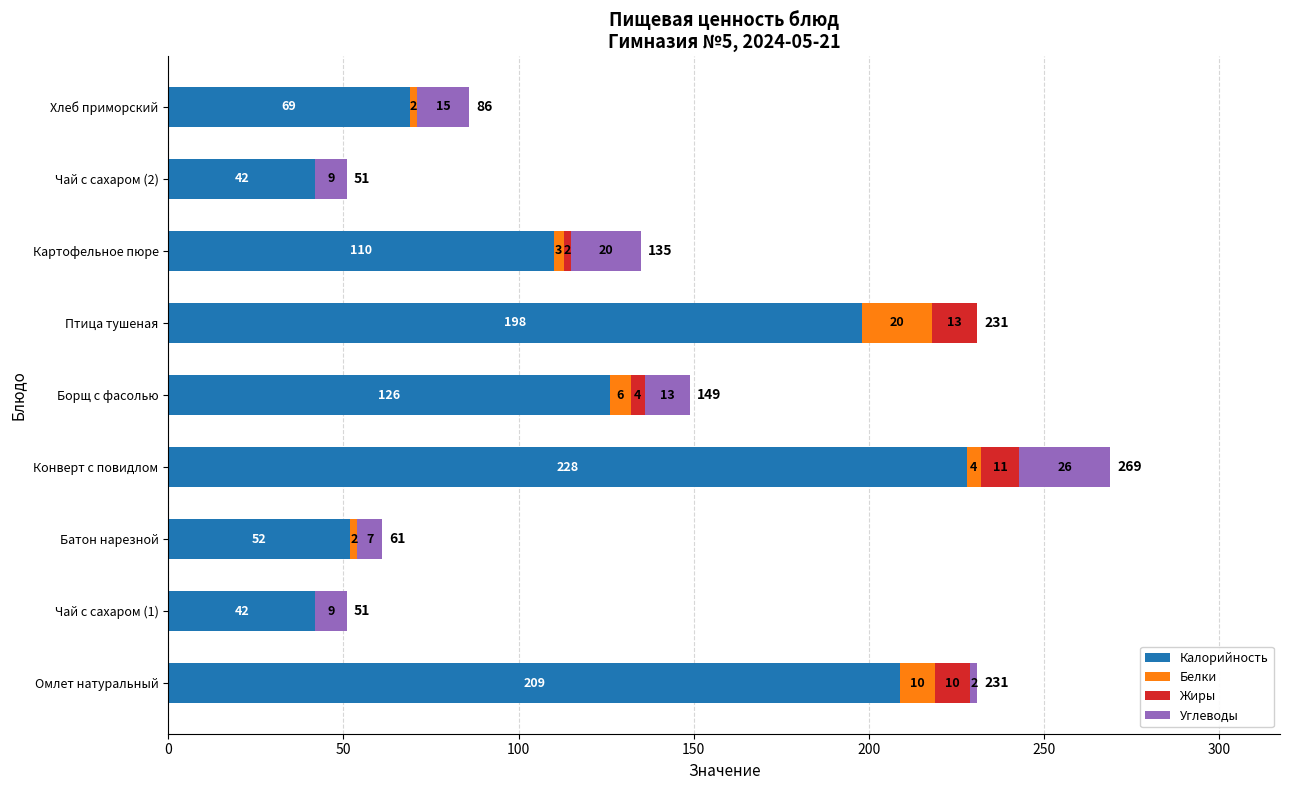

What value does the Калорийность series have at Чай с сахаром (1), to the nearest 50?

50